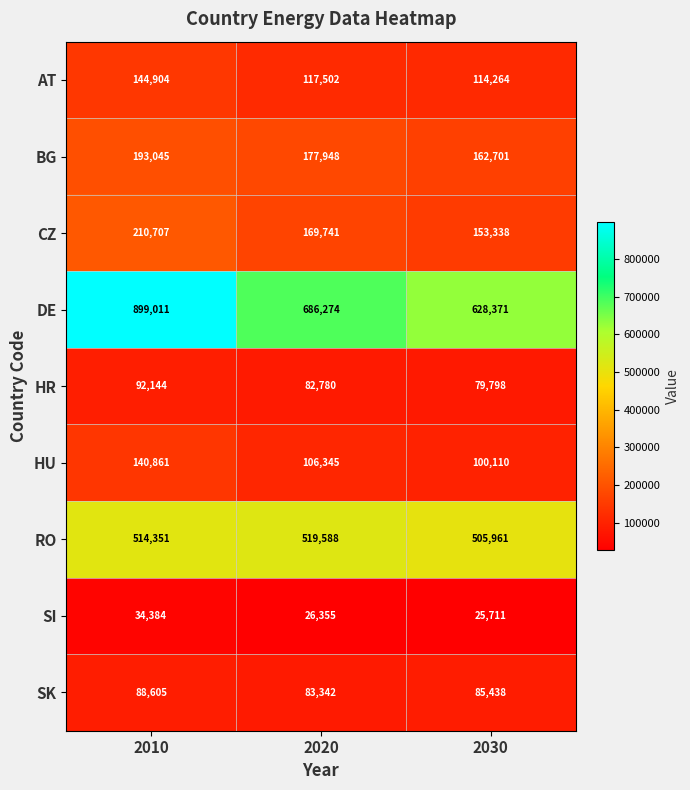

What is the total value across all series at 2010?

2318012